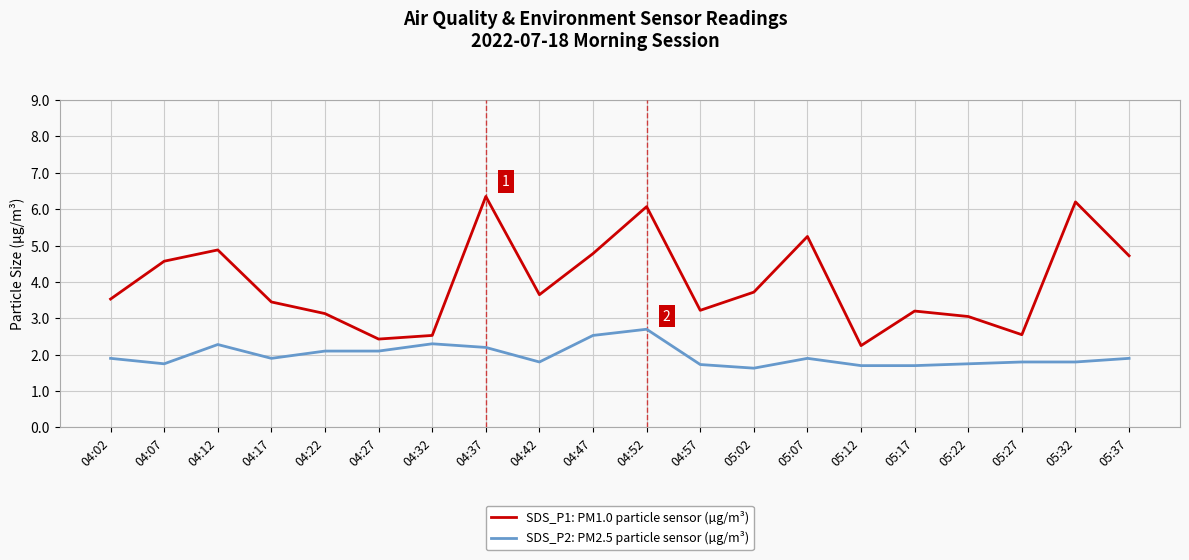

What is the total value across all series at 04:52?

8.8